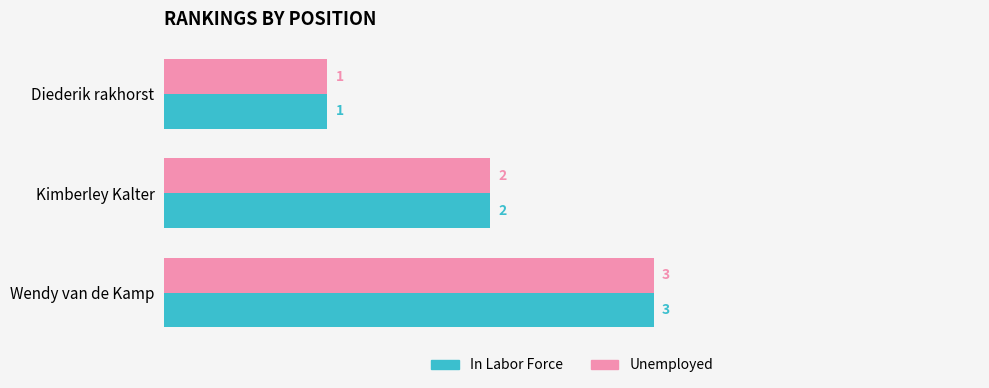

The In Labor Force series shows 3 at Wendy van de Kamp. True or false?

True